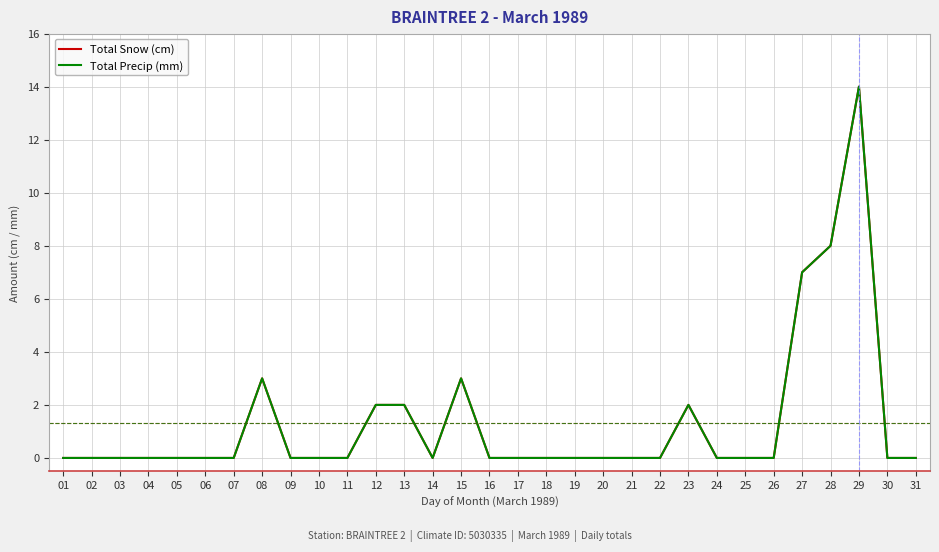

Does the chart have visible grid lines?

Yes